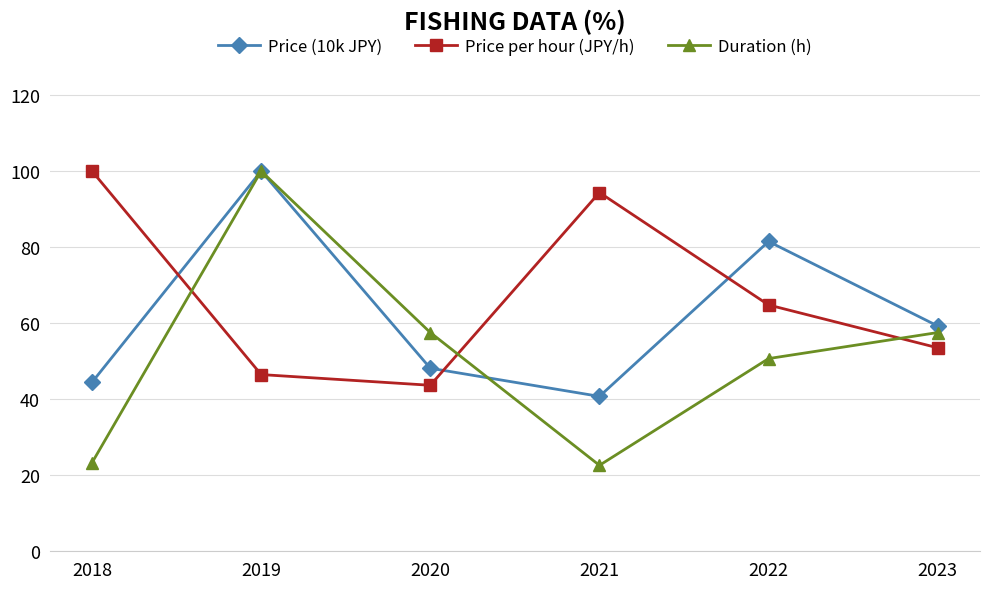

At how many categories does at least one series exceed 35?

6